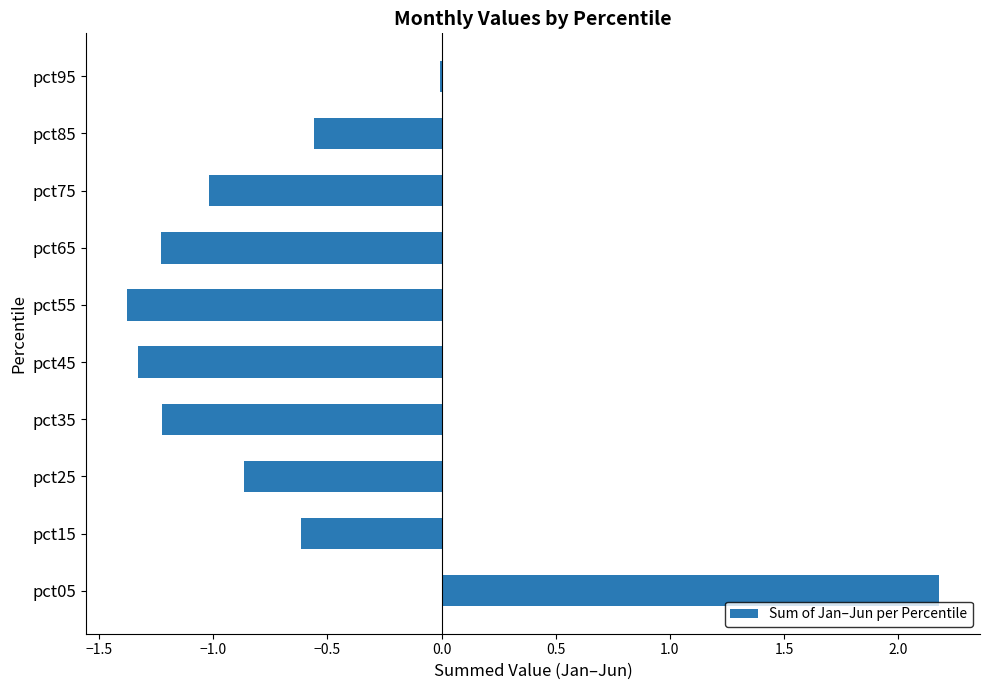

Between pct85 and pct75, which is larger?

pct85